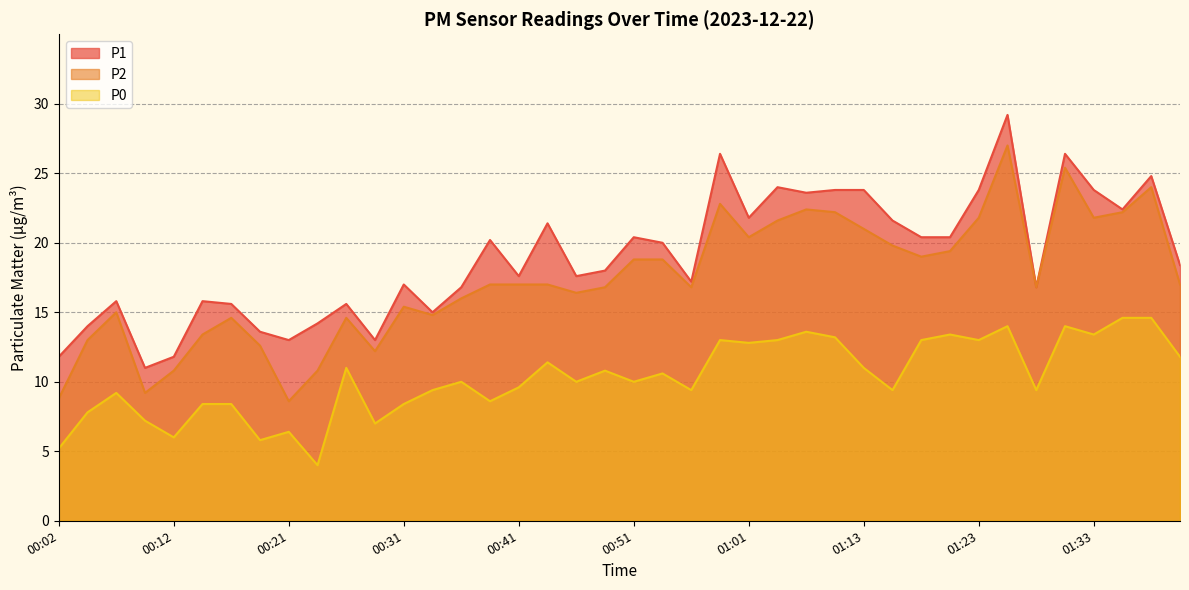

Between 00:12 and 01:37, which is larger?

01:37